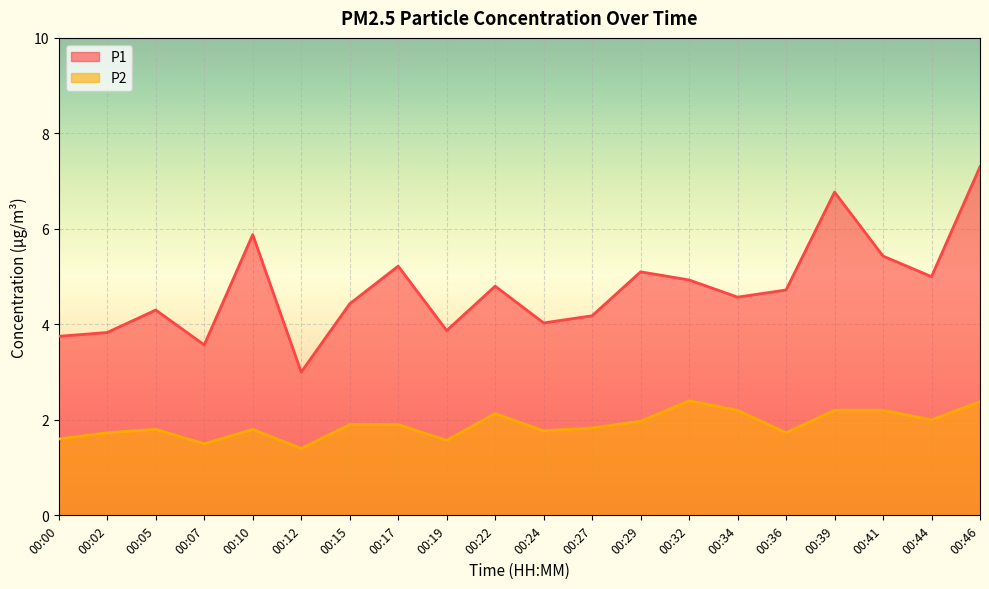

At which label is P2 closest to 1?

00:12